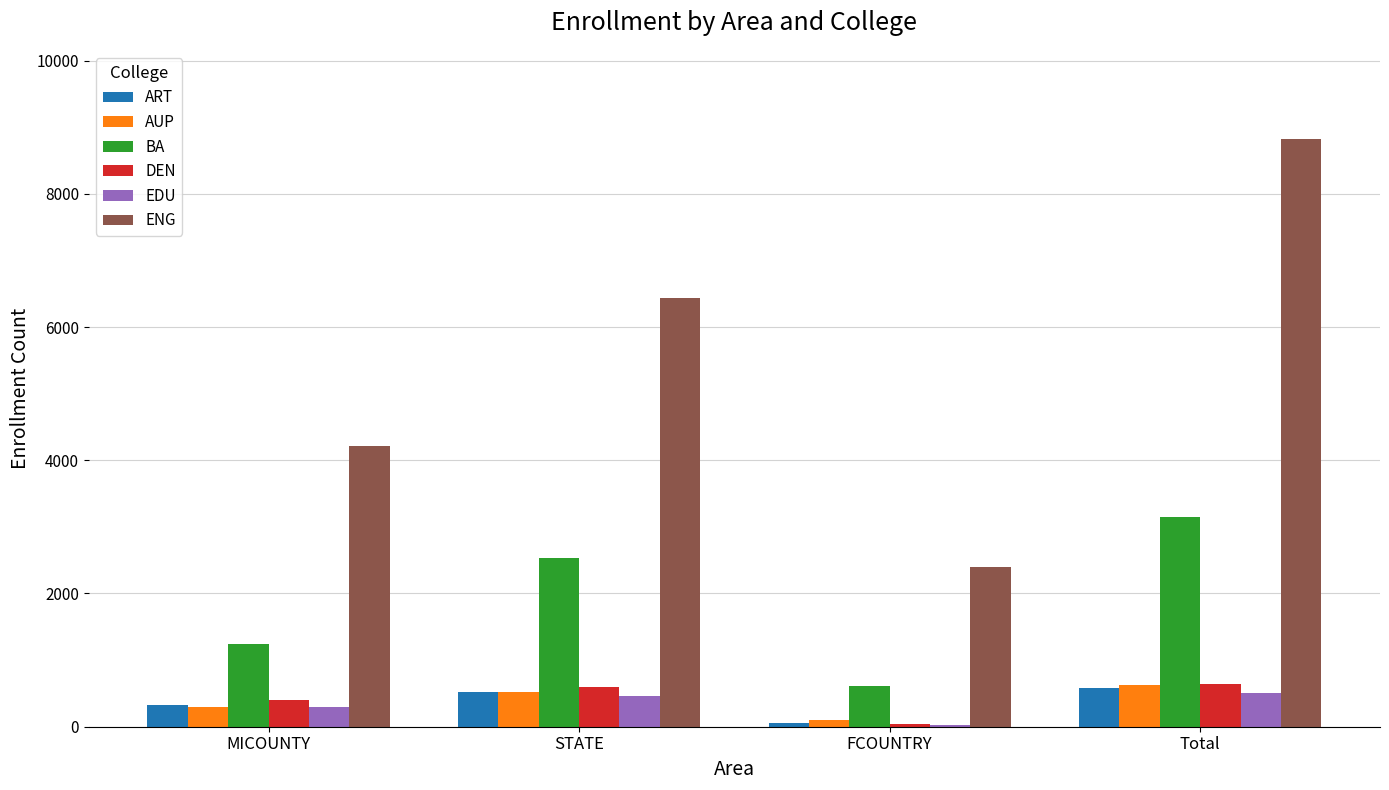

How many groups of bars are there?

4